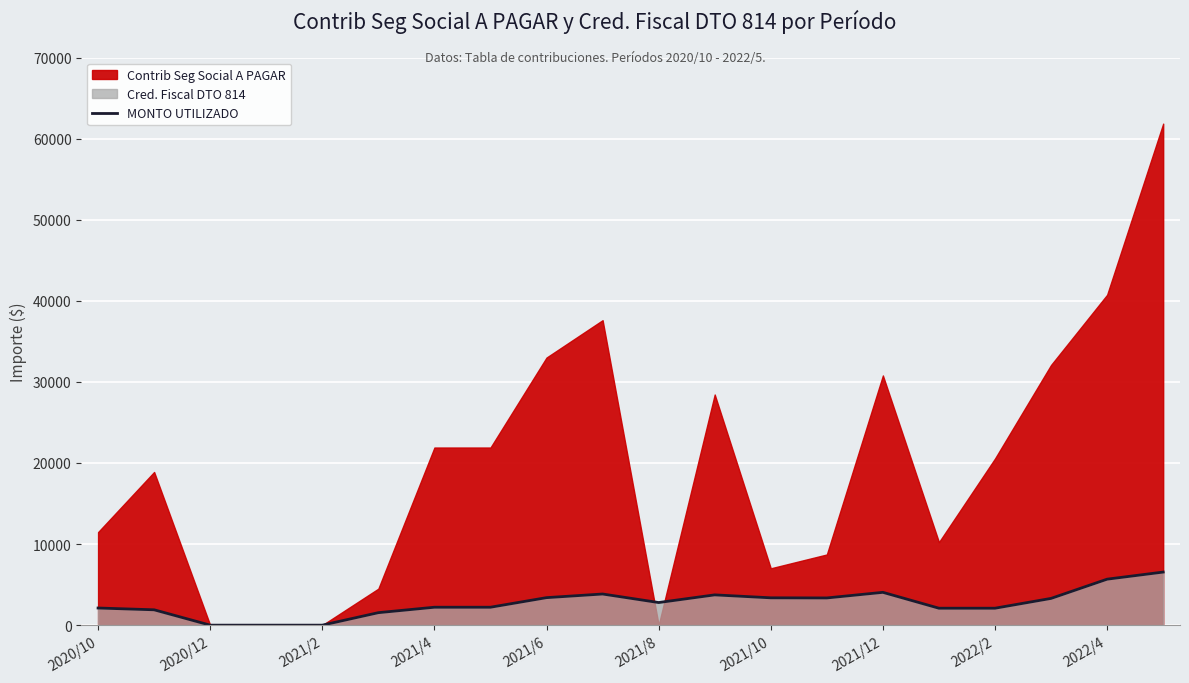

What is the maximum value for MONTO UTILIZADO?

6546.8